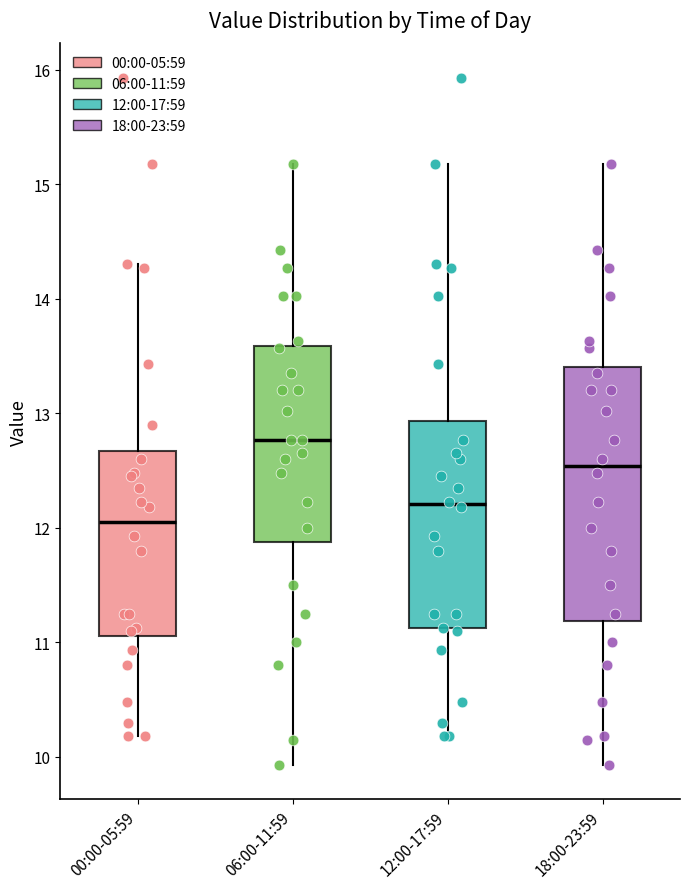

Which box is the tallest, from its lower edge to its upper edge?

18:00-23:59